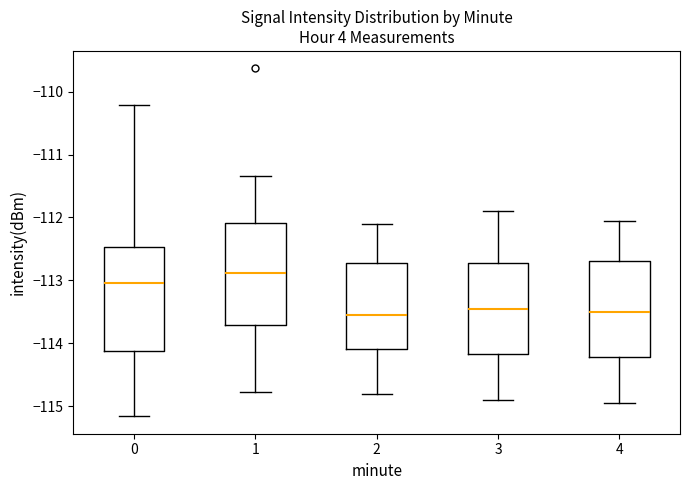

Reading left to right, read every box against the y-axis: the position of its median line, the range the box covers, and the ends of its whiskers. The values are not printed on the chart, so give them approximately, as read against the axis.

0: median -113.0, box -114.1 to -112.5, whiskers -115.2 to -110.2
1: median -112.9, box -113.7 to -112.1, whiskers -114.8 to -111.3
2: median -113.5, box -114.1 to -112.7, whiskers -114.8 to -112.1
3: median -113.4, box -114.2 to -112.7, whiskers -114.9 to -111.9
4: median -113.5, box -114.2 to -112.7, whiskers -114.9 to -112.0